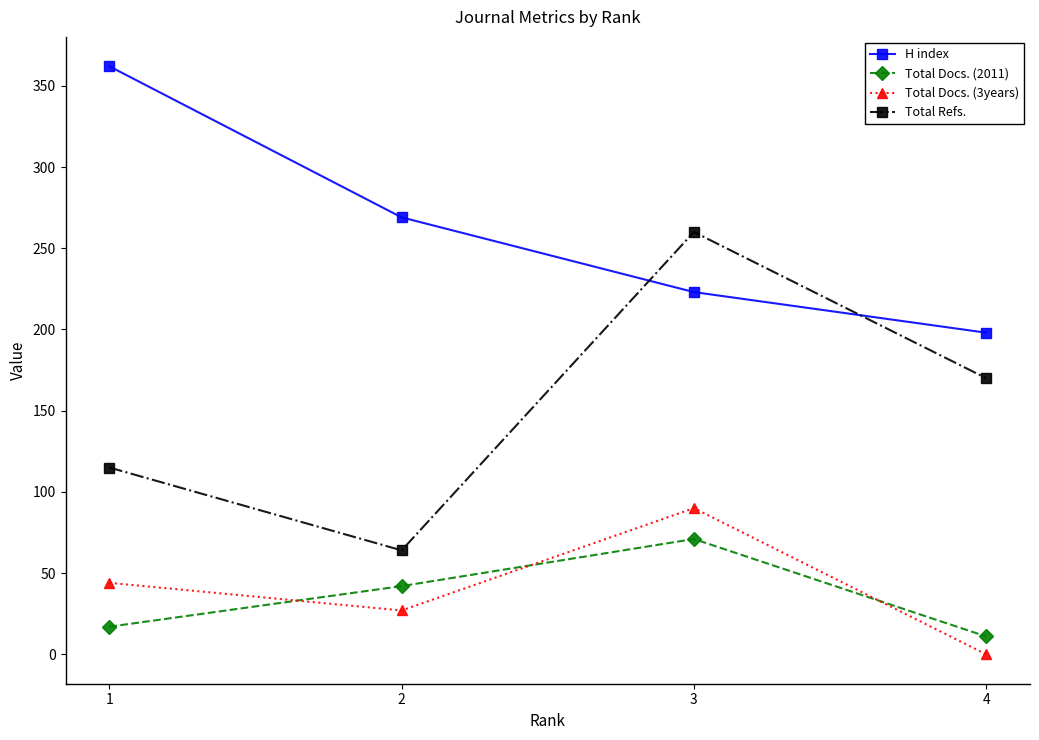

Which series has the largest total across all categories?

H index